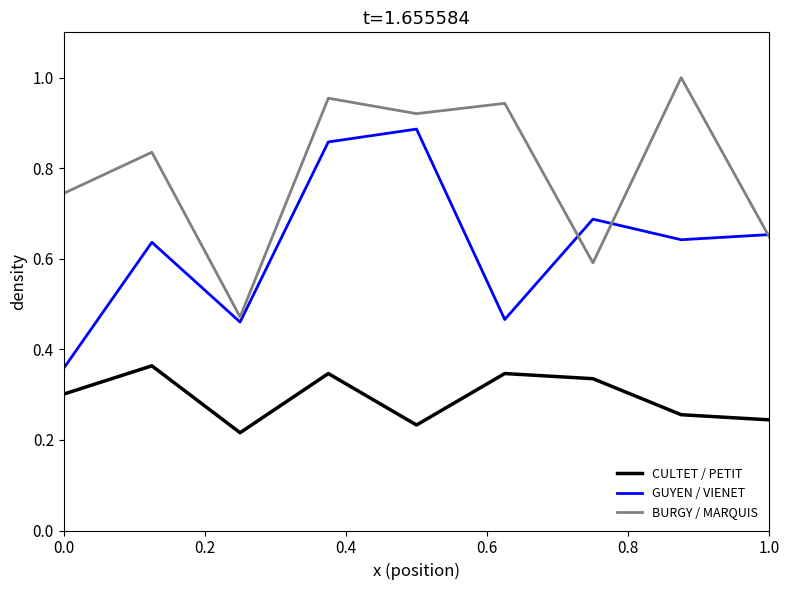

List the series in order of their peak value, highest first.

BURGY / MARQUIS, GUYEN / VIENET, CULTET / PETIT